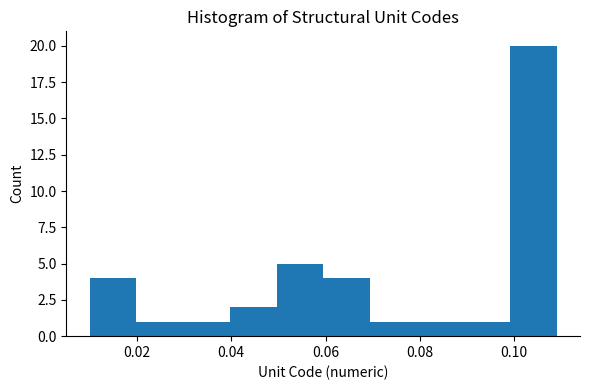

Reading left to right, transcribe this chart: for each bar, give the range it covers on the x-axis and its height. Neither the bar edges nor the heights are printed on the chart, so give them approximately, as read against the axes.

0.01 to 0.02: 4
0.02 to 0.03: 1
0.03 to 0.04: 1
0.04 to 0.05: 2
0.05 to 0.06: 5
0.06 to 0.07: 4
0.07 to 0.08: 1
0.08 to 0.09: 1
0.09 to 0.10: 1
0.10 to 0.11: 20